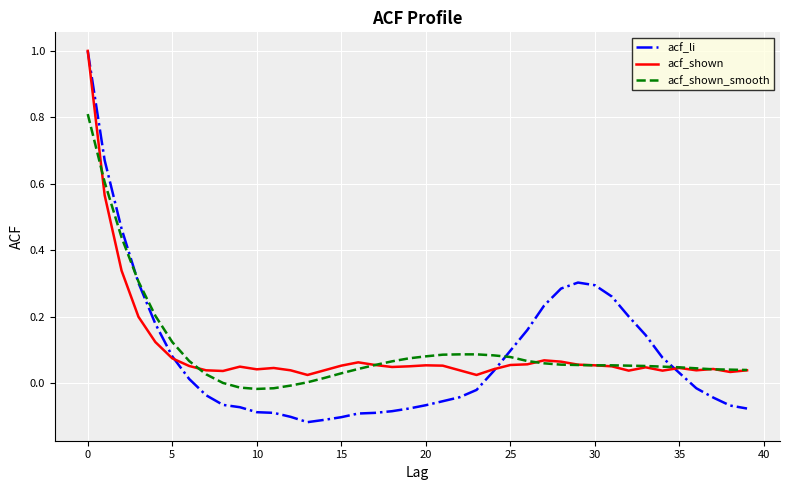

Which series has the widest spread of values?

acf_li